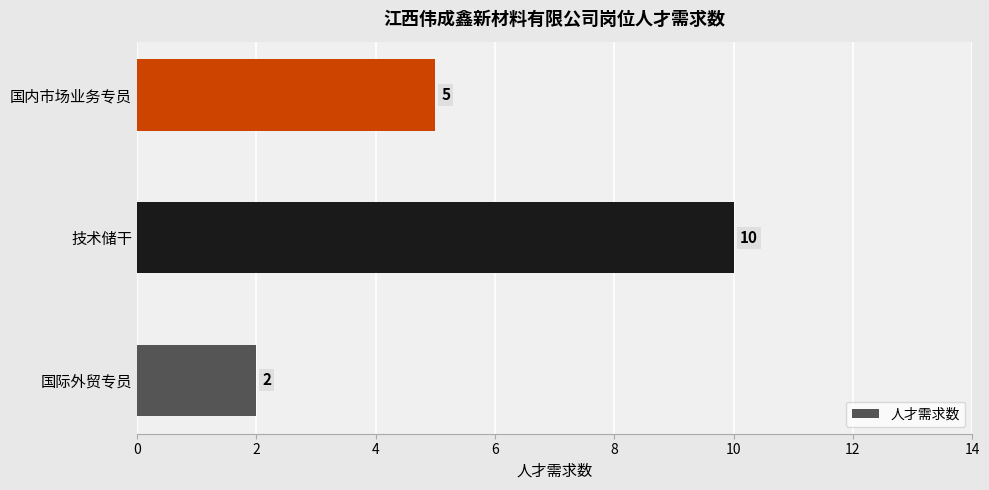

What is the ratio of the value at 国际外贸专员 to the value at 国内市场业务专员?

0.4